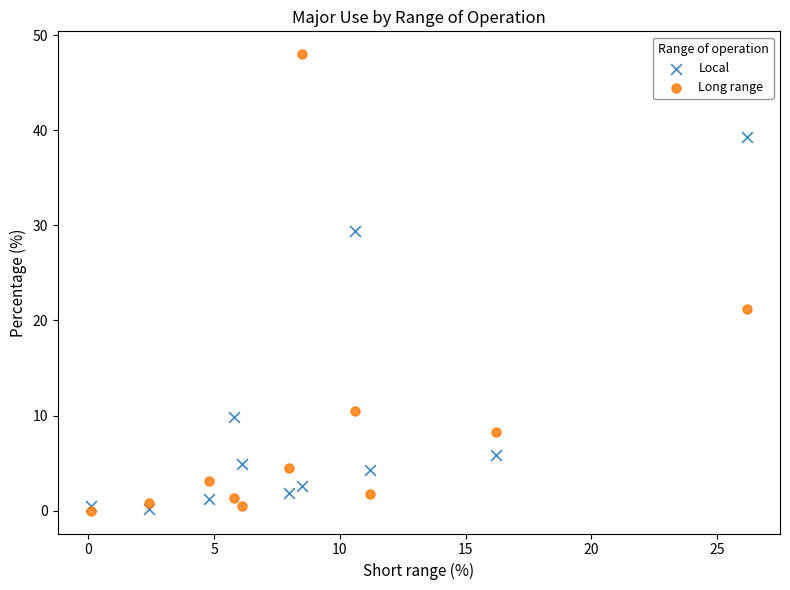

Which series reaches the maximum Y coordinate?

Long range